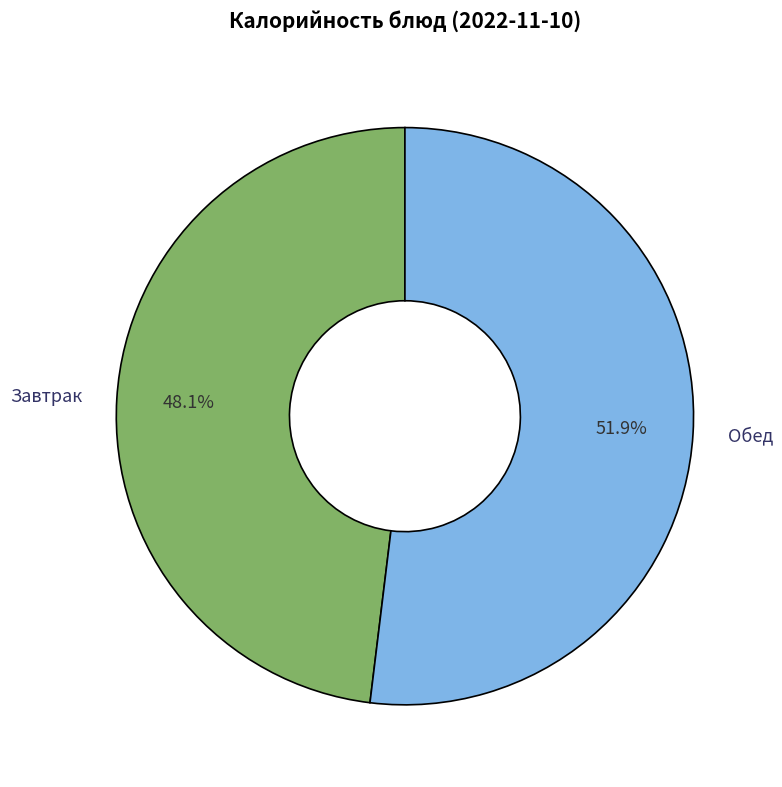

What is the majority slice?

Обед